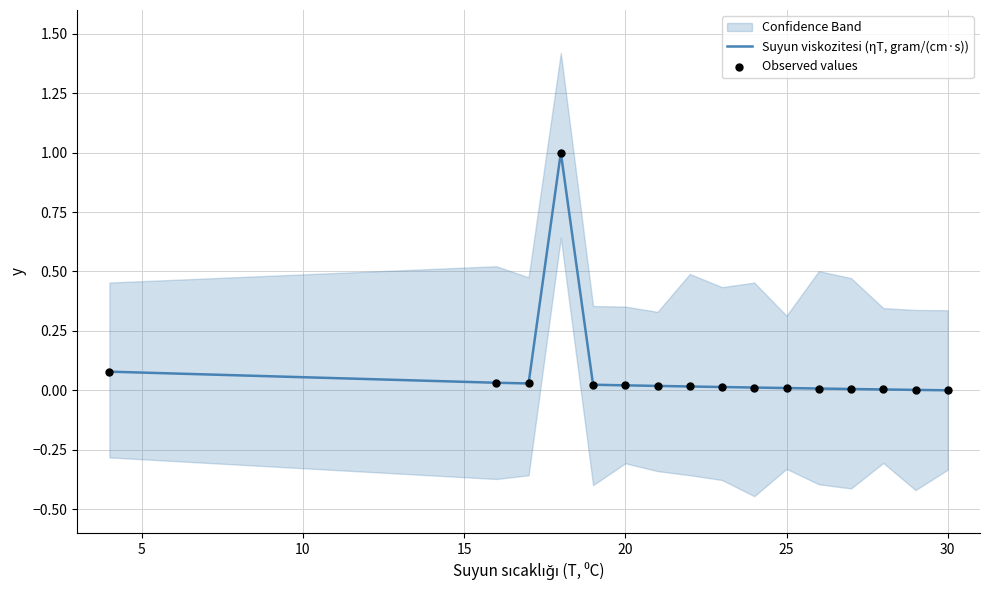

At how many categories does at least one series exceed 0?

15